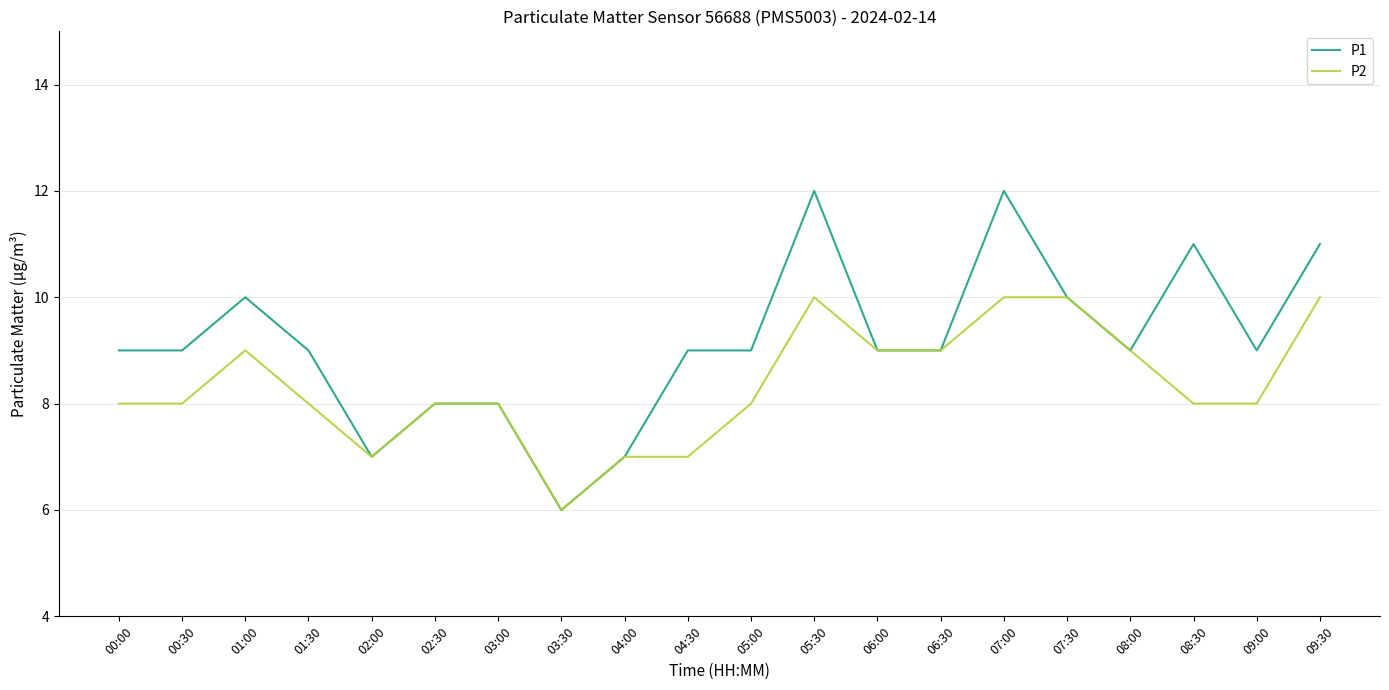

What is the greatest value displayed?

12